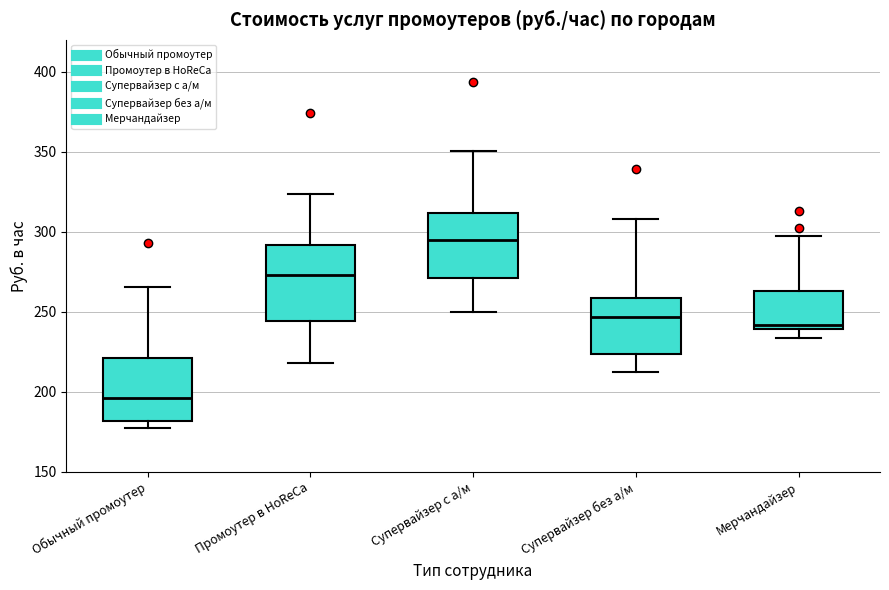

Reading left to right, transcribe this box plot: for each box, give where its median line is, the range the box spans, and where its two whiskers end, as read against the y-axis. The values are not printed on the chart, so give them approximately, as read against the axis.

Обычный промоутер: median 195, box 180 to 220, whiskers 175 to 265
Промоутер в HoReCa: median 275, box 245 to 290, whiskers 220 to 325
Супервайзер с а/м: median 295, box 270 to 310, whiskers 250 to 350
Супервайзер без а/м: median 245, box 225 to 260, whiskers 210 to 310
Мерчандайзер: median 240 (just above the box's lower edge), box 240 to 265, whiskers 235 to 295